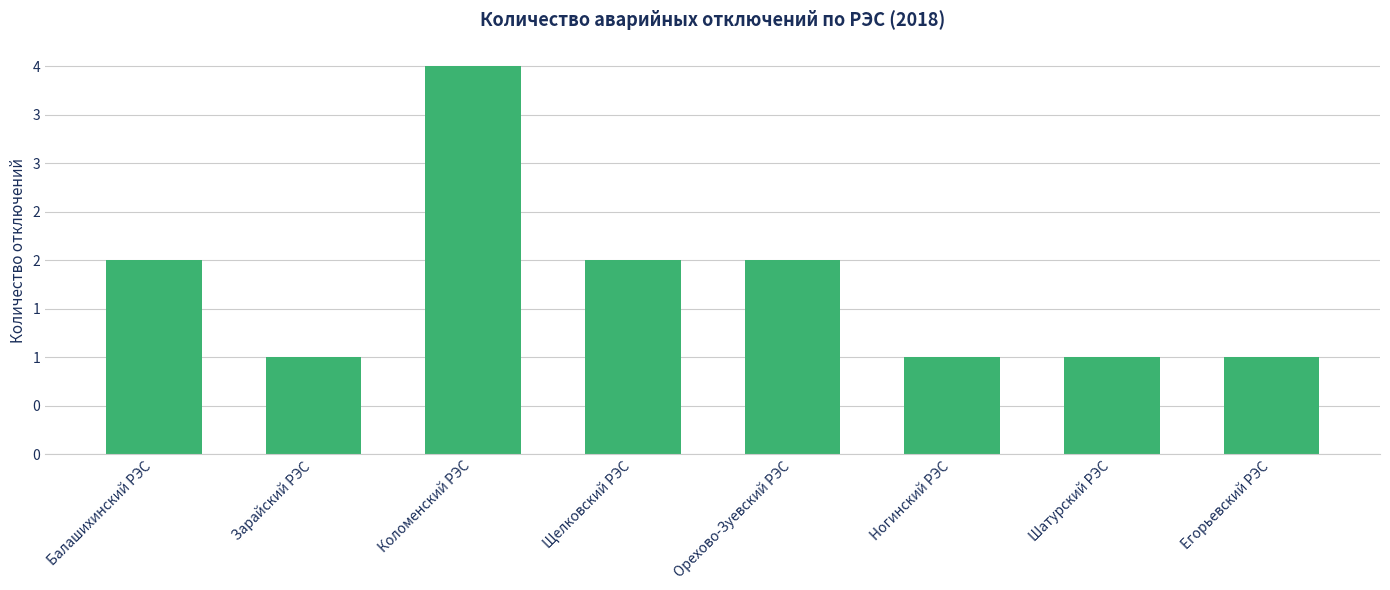

What is the label of the 7th bar from the left?

Шатурский РЭС